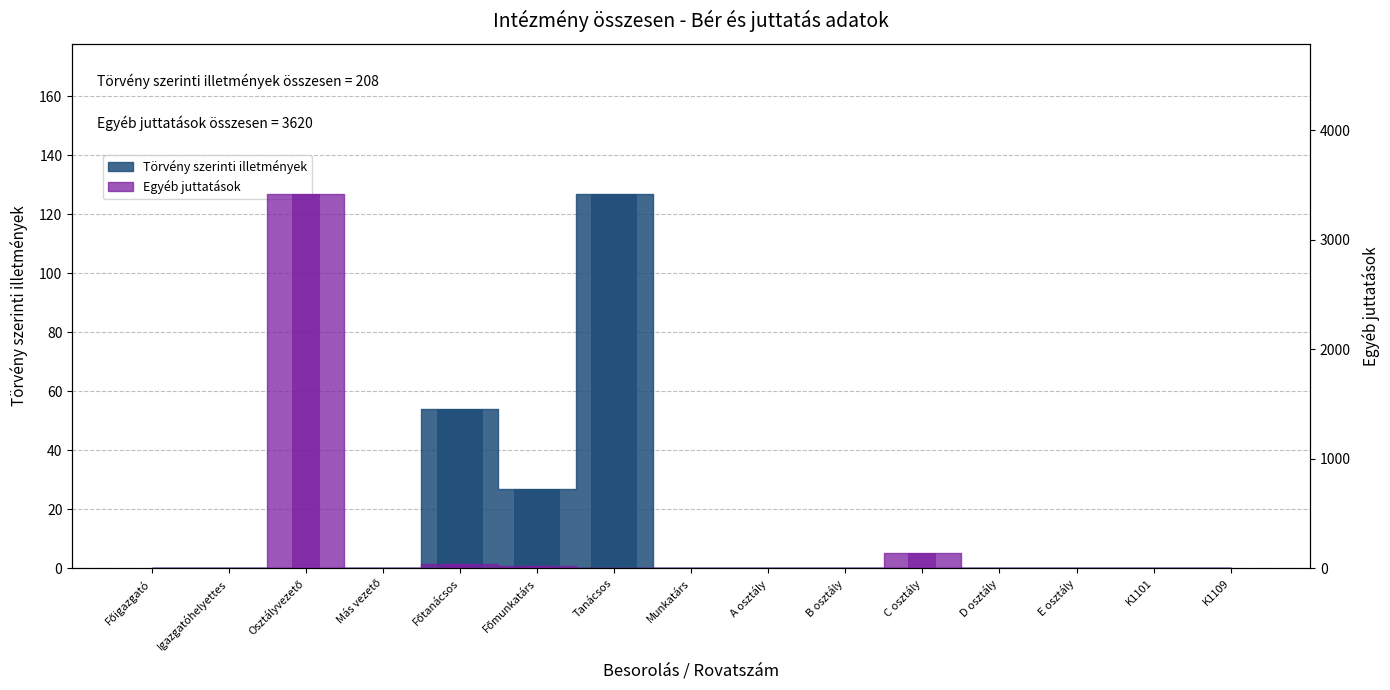

Which series has the widest spread of values?

Egyéb juttatások